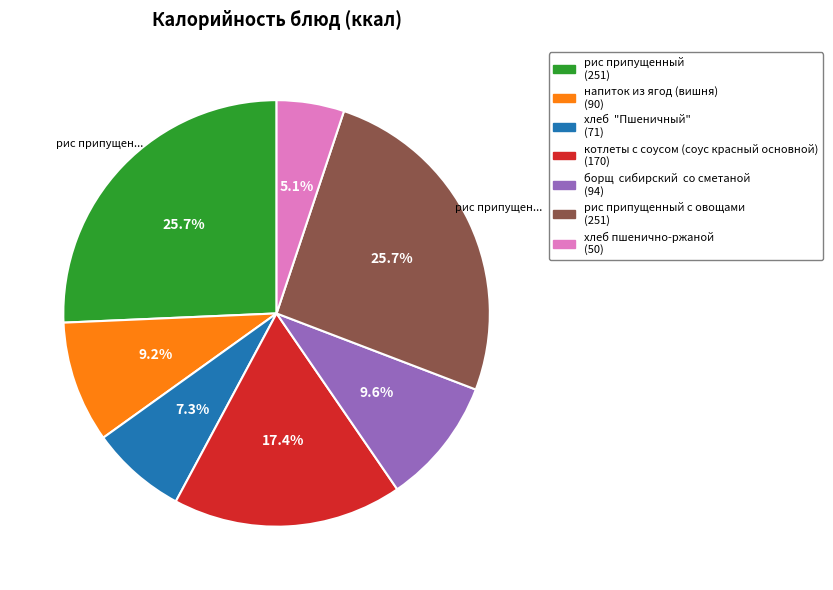

Approximately how many times larger is the value at рис припущенный с овощами (251) compared to рис припущенный (251)?

1.0